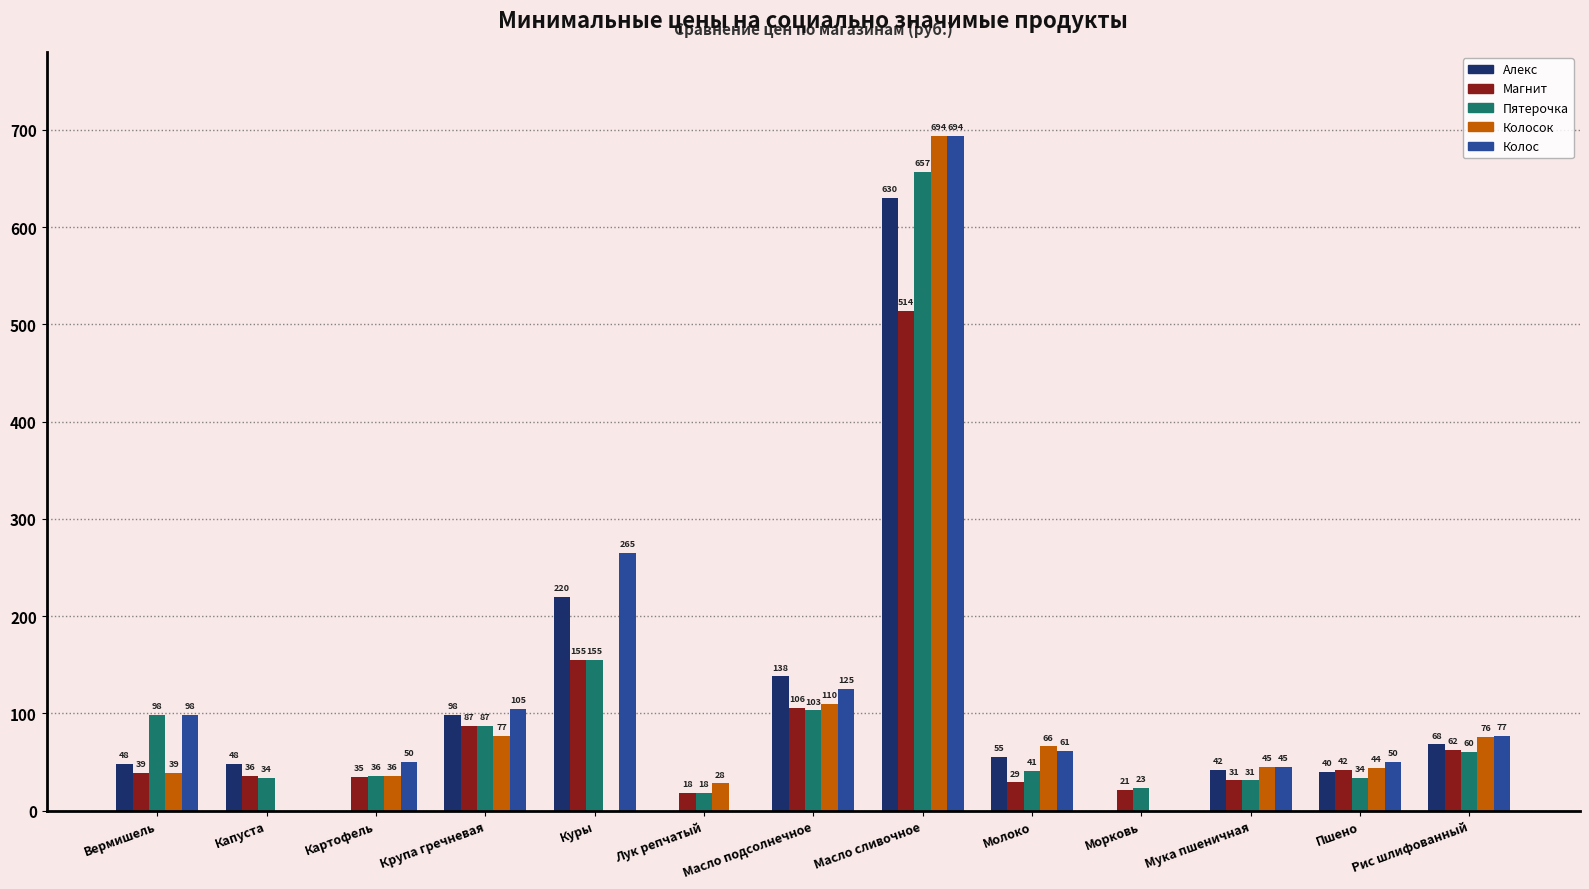

Is it true that Колосок equals 77 at Крупа гречневая?

True